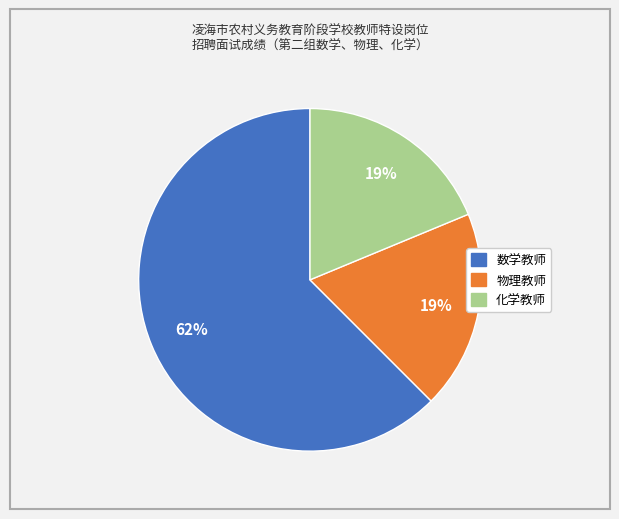

Between 数学教师 and 化学教师, which is larger?

数学教师